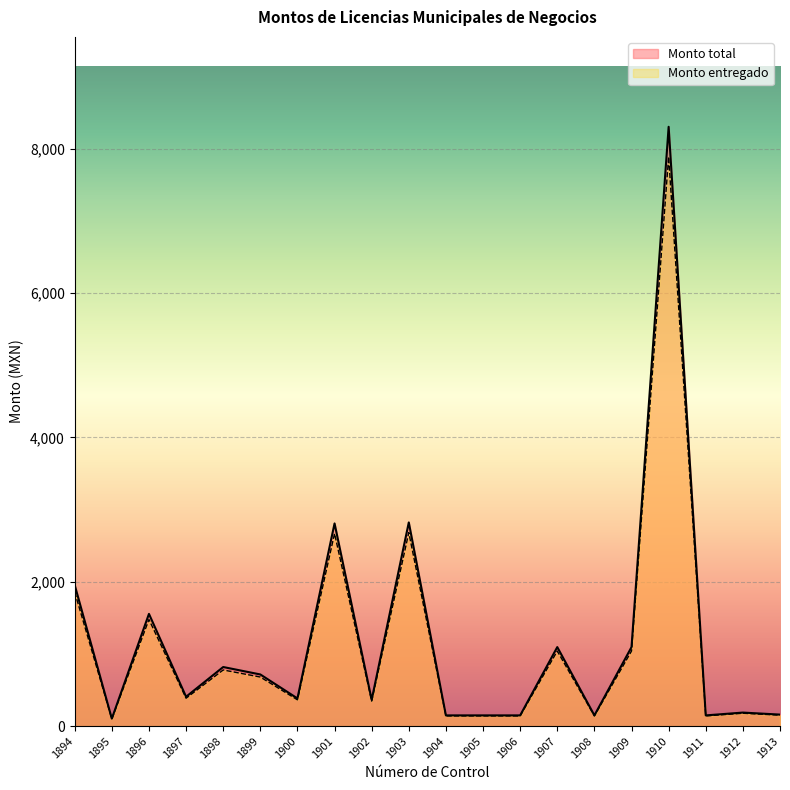

What is the highest value of the Monto entregado series?

7886.9